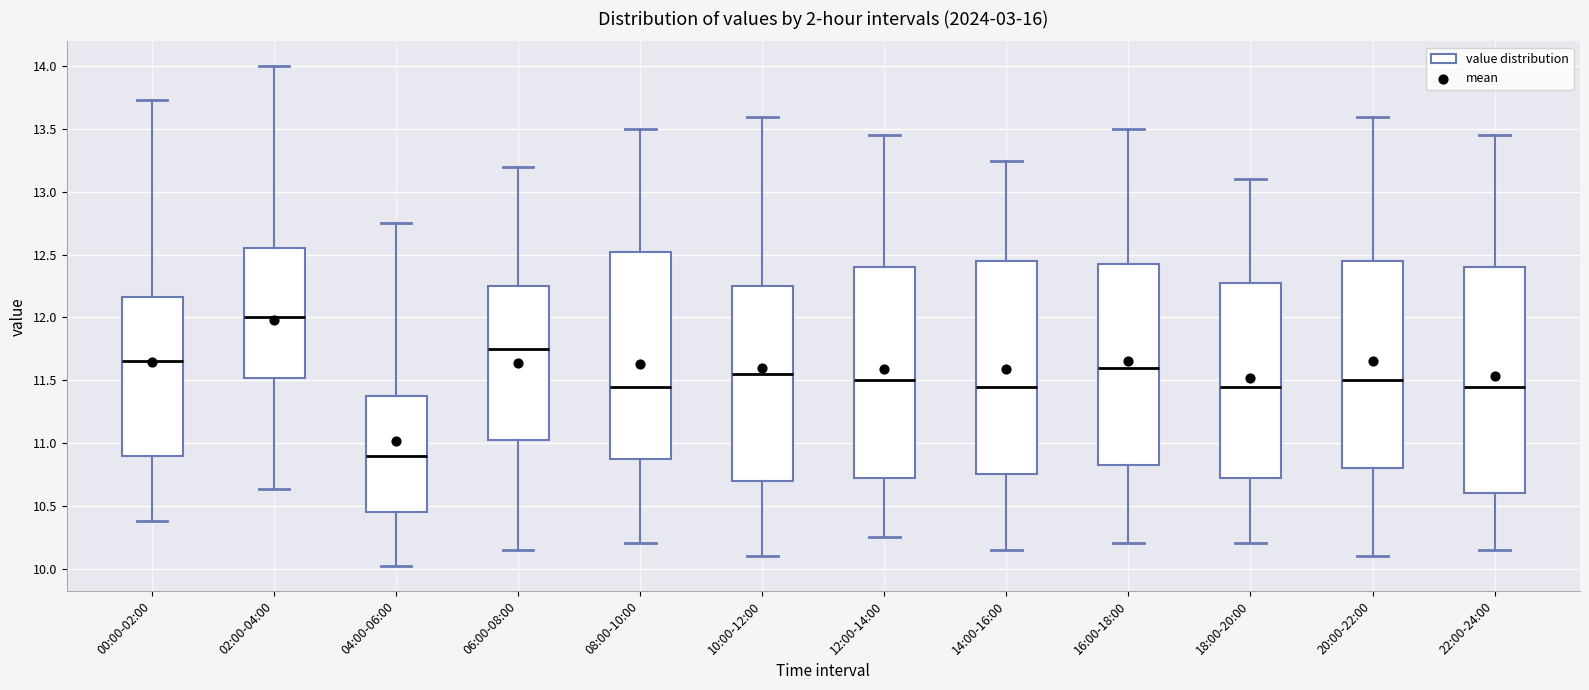

Where does the upper whisker of the box for 12:00-14:00 end on the y-axis? The values are not printed on the chart, so give them approximately, as read against the axis.

13.45